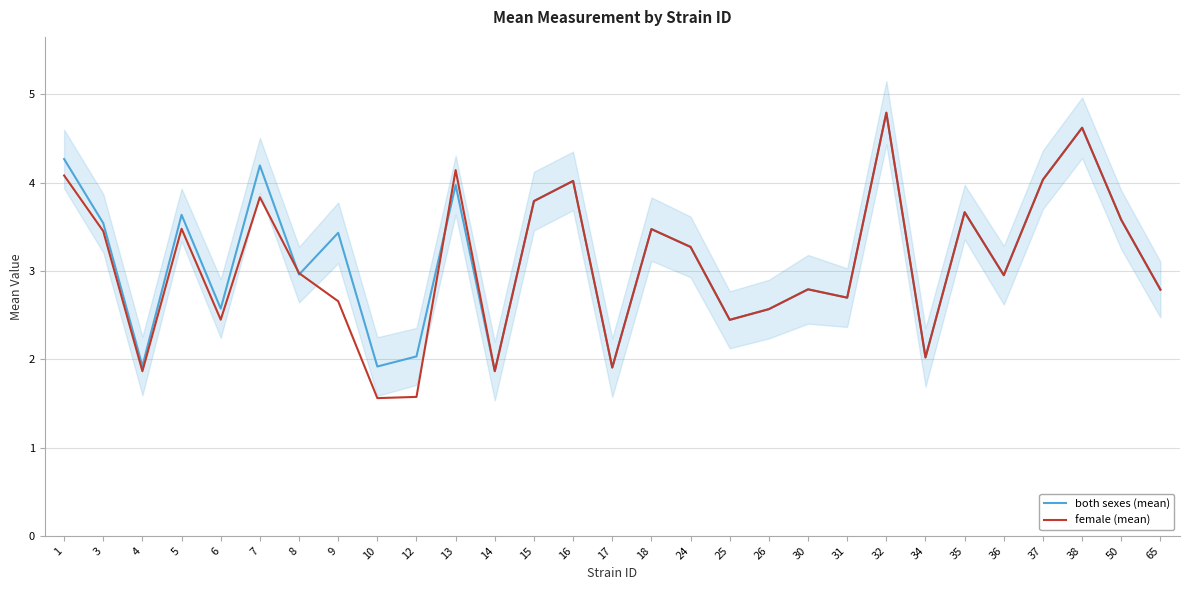

What is the total value across all series at 34?

4.0